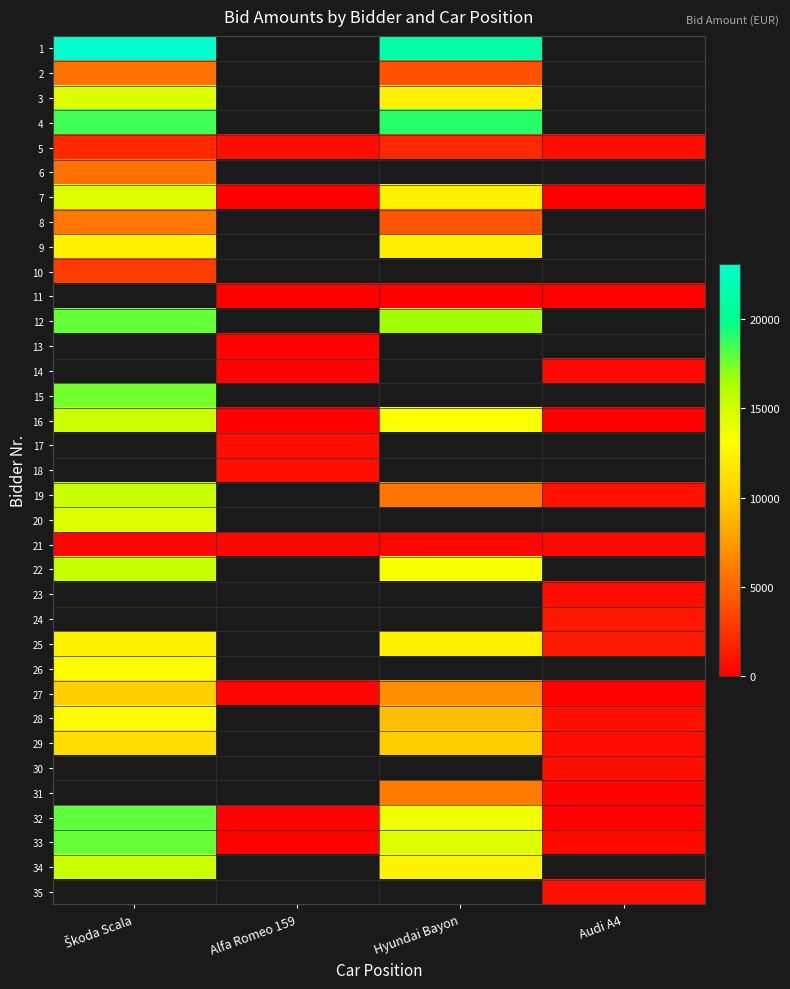

Is the value of 13 at Škoda Scala greater than the value of 4 at Alfa Romeo 159?

No